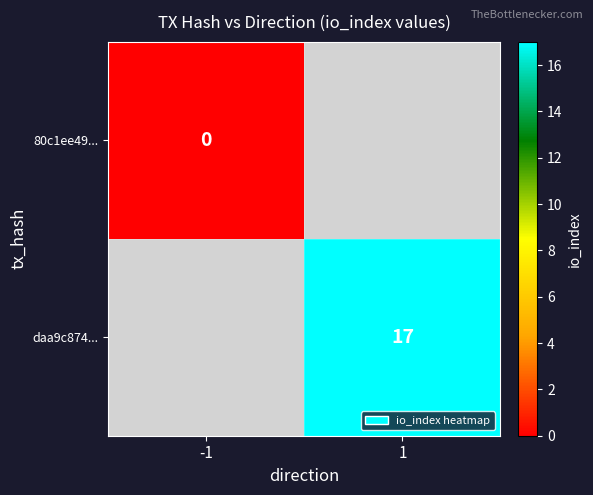

Is the value of 80c1ee49... at -1 greater than the value of daa9c874... at 1?

No